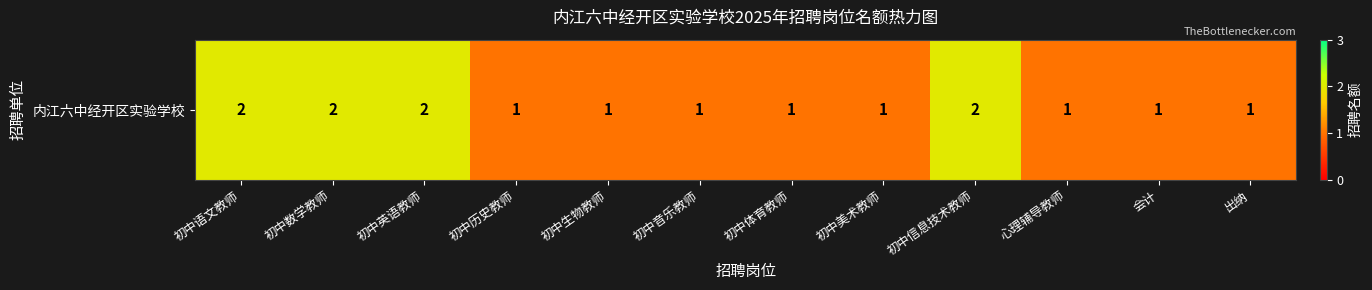

Reading left to right, transcribe all the data shown in this chart.

初中语文教师=2	初中数学教师=2	初中英语教师=2	初中历史教师=1	初中生物教师=1	初中音乐教师=1	初中体育教师=1	初中美术教师=1	初中信息技术教师=2	心理辅导教师=1	会计=1	出纳=1